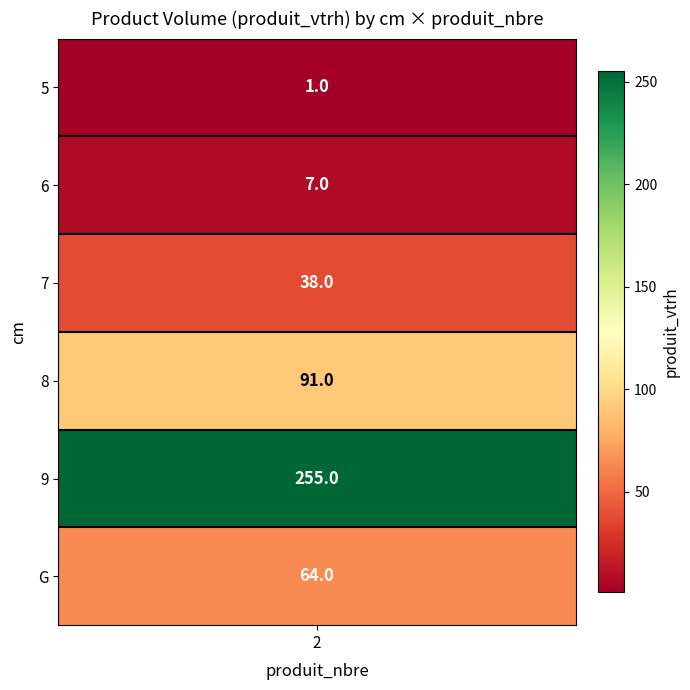

Which has a higher value, 9 or 6?

9